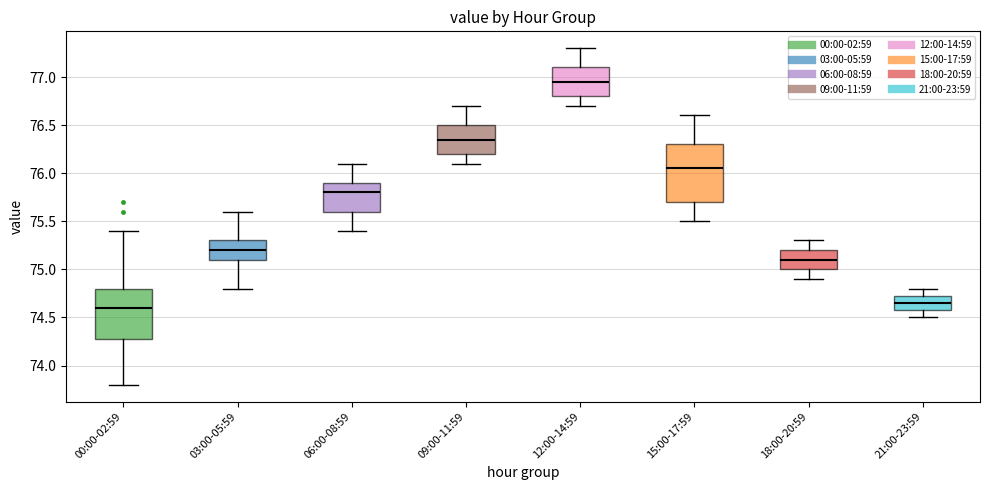

Reading left to right, transcribe this box plot: for each box, give where its median line is, the range the box spans, and where its two whiskers end, as read against the y-axis. The values are not printed on the chart, so give them approximately, as read against the axis.

00:00-02:59: median 74.60, box 74.30 to 74.80, whiskers 73.80 to 75.40
03:00-05:59: median 75.20, box 75.10 to 75.30, whiskers 74.80 to 75.60
06:00-08:59: median 75.80, box 75.60 to 75.90, whiskers 75.40 to 76.10
09:00-11:59: median 76.35, box 76.20 to 76.50, whiskers 76.10 to 76.70
12:00-14:59: median 76.95, box 76.80 to 77.10, whiskers 76.70 to 77.30
15:00-17:59: median 76.05, box 75.70 to 76.30, whiskers 75.50 to 76.60
18:00-20:59: median 75.10, box 75.00 to 75.20, whiskers 74.90 to 75.30
21:00-23:59: median 74.65, box 74.60 to 74.75, whiskers 74.50 to 74.80